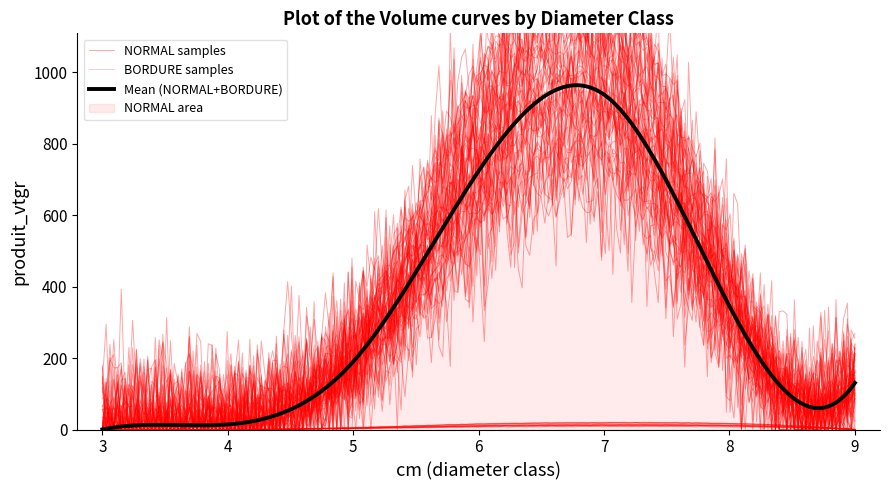

True or false: NORMAL has more than 0 points higher than both neighbors.

True